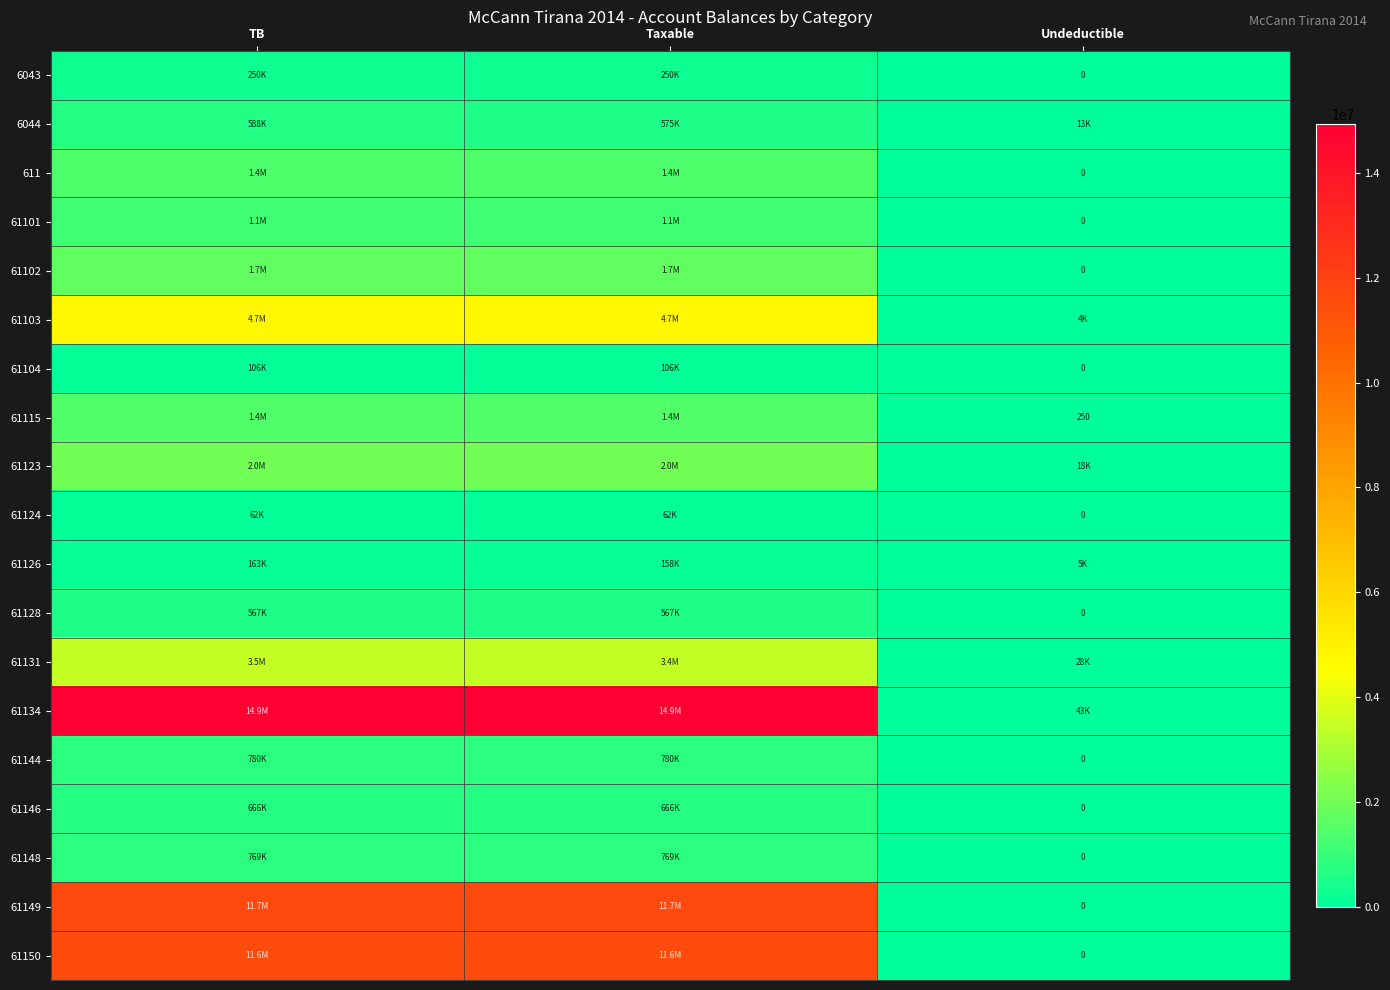

True or false: 61126 has a value of 105899.4 at Taxable.

False